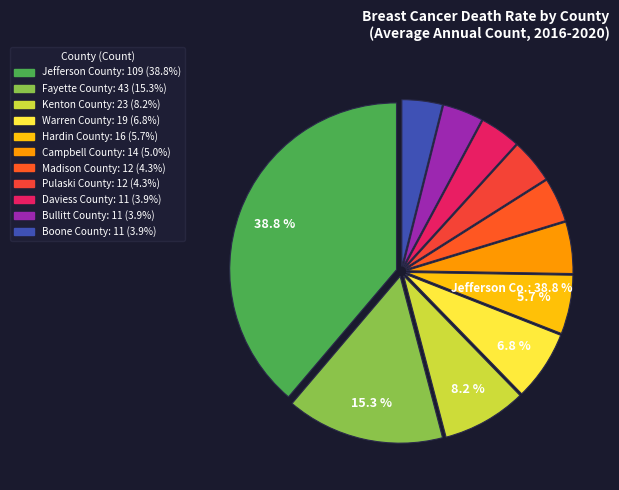

True or false: Kenton County accounts for 8% of the total.

True